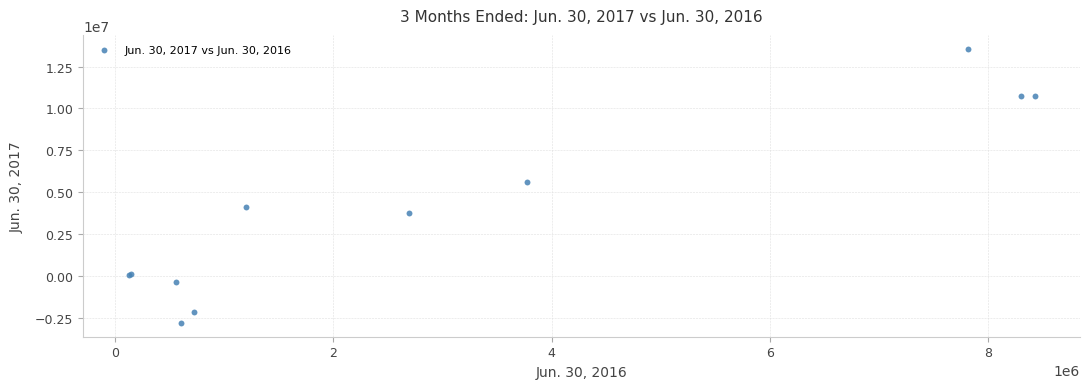

What Y value in the scatter plot is closest to 5377382?

5626862